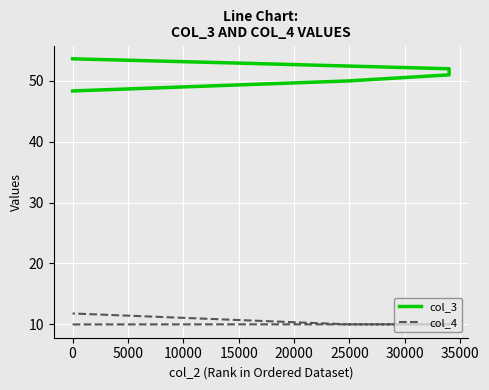

True or false: col_4 and col_3 cross at least once.

False